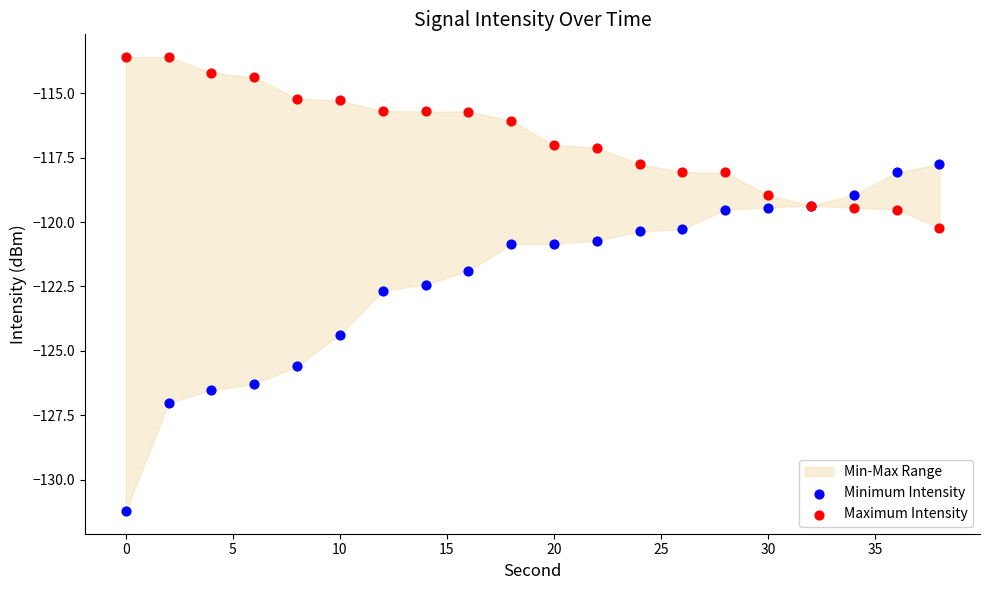

Which series contains the lowest Y value?

Minimum Intensity